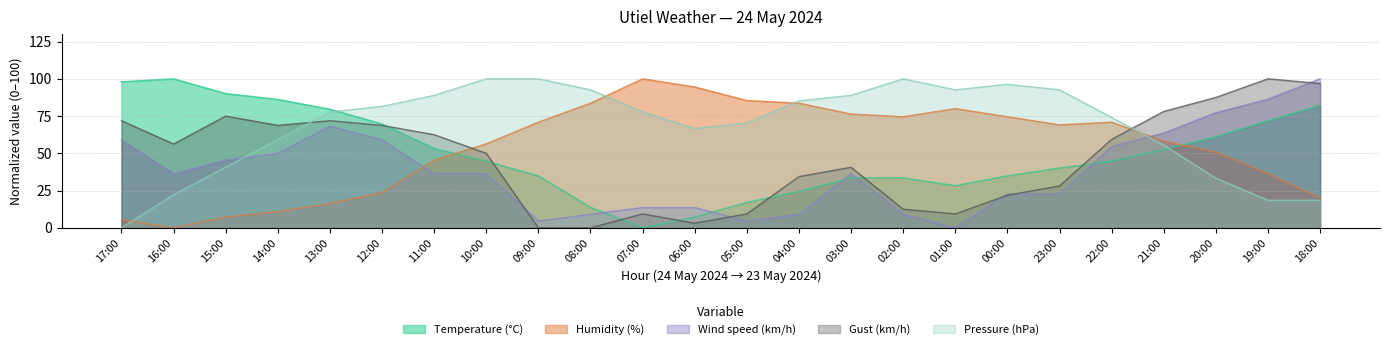

Count the number of categories in the chart.

24